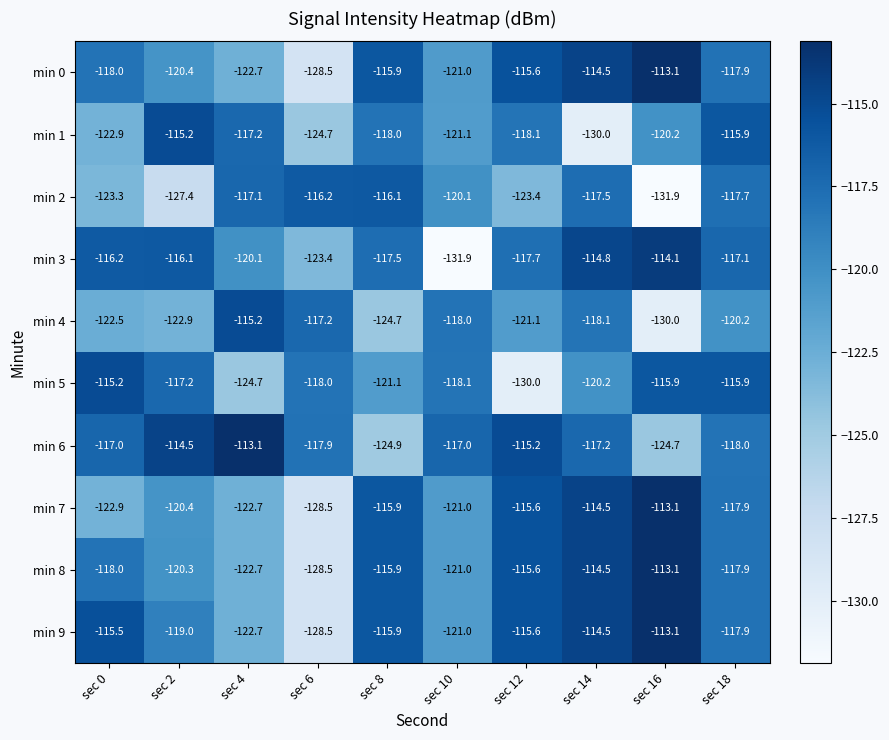

At which category is the sum across all series the highest?

sec 14